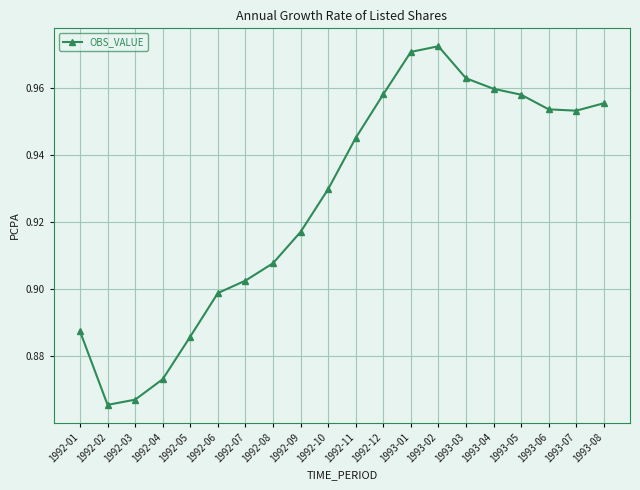

Where is the first local minimum?

1992-02